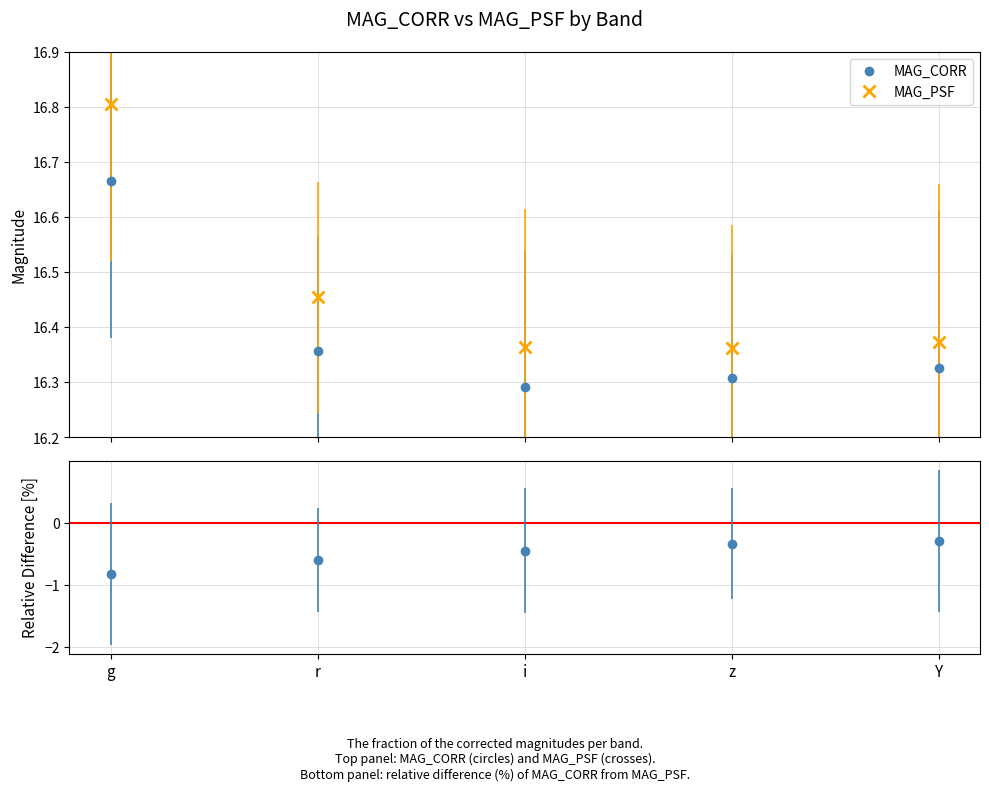

Reading right to left, list all the values displayed in this chart.

MAG_CORR: 16.3	16.3	16.3	16.4	16.7
MAG_PSF: 16.4	16.4	16.4	16.5	16.8